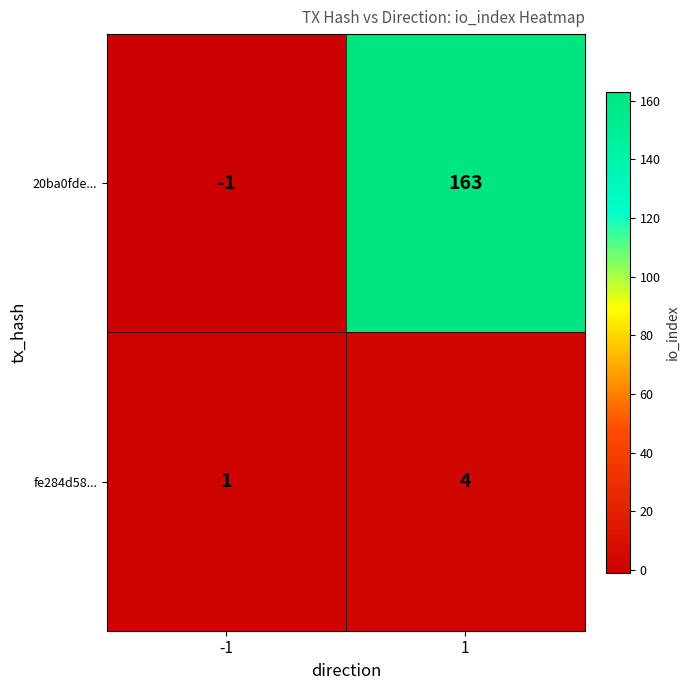

The value of 20ba0fde... at 1 is 93. True or false?

False